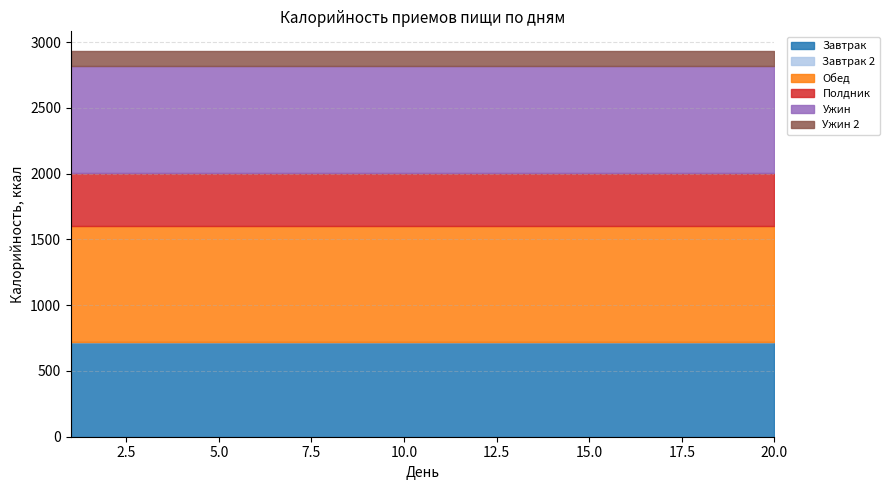

What is the average value of the Завтрак series?

717